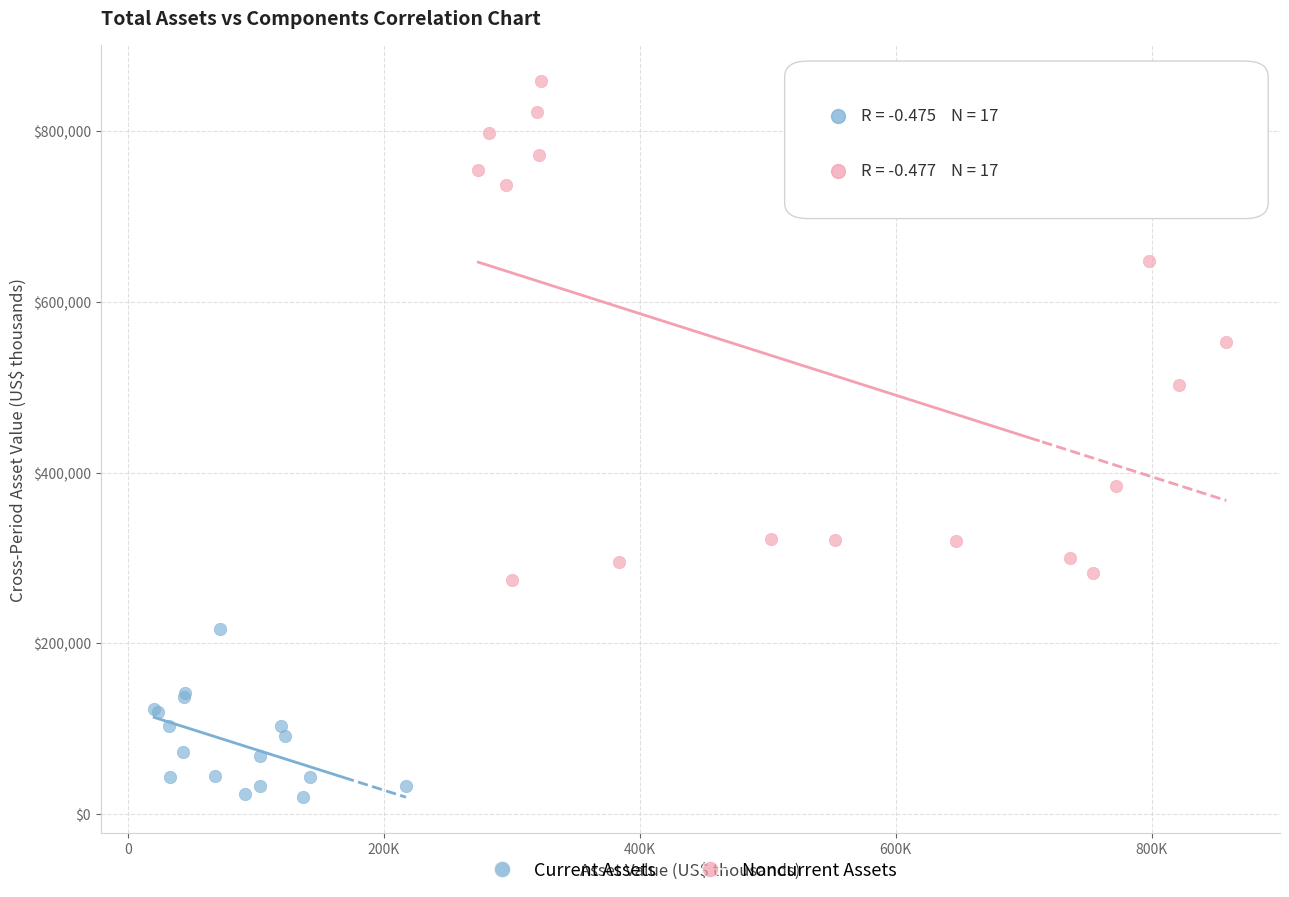

Which series has the largest Y range (max minus min)?

Noncurrent Assets